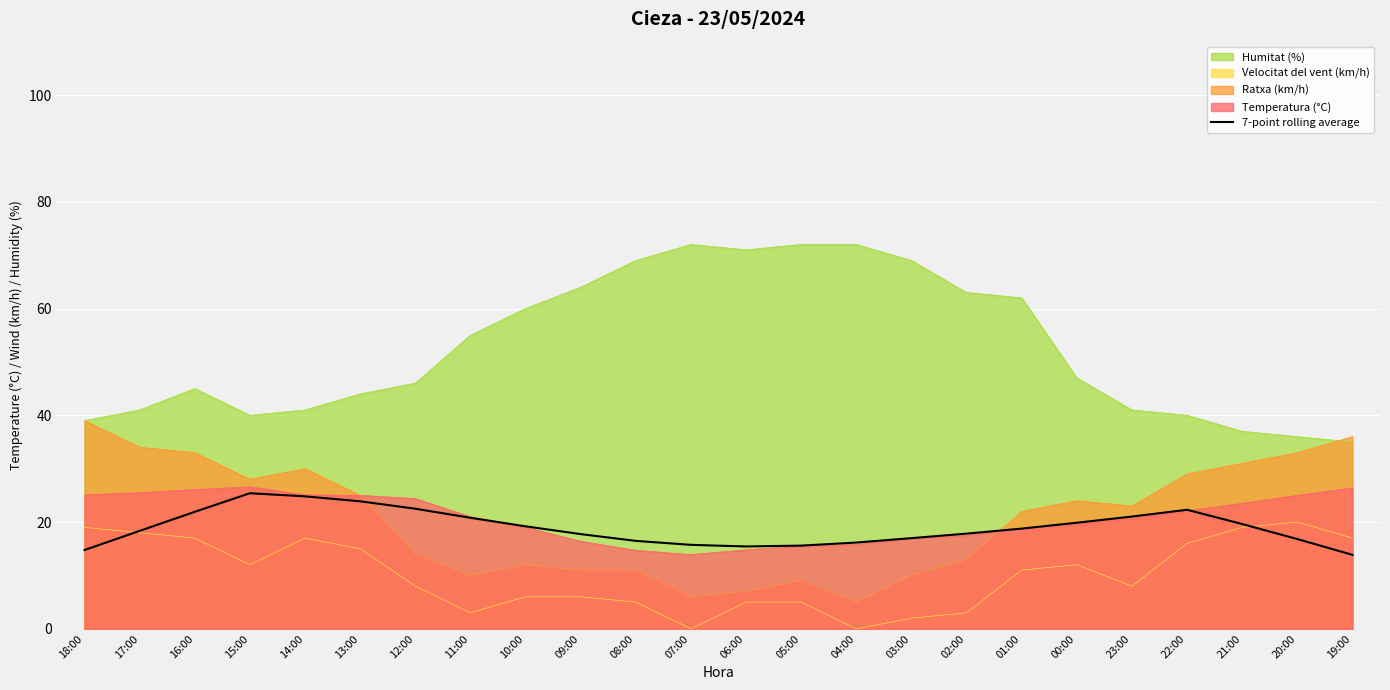

How many points are higher than both their immediate neighbors (excluding endpoints)?

2